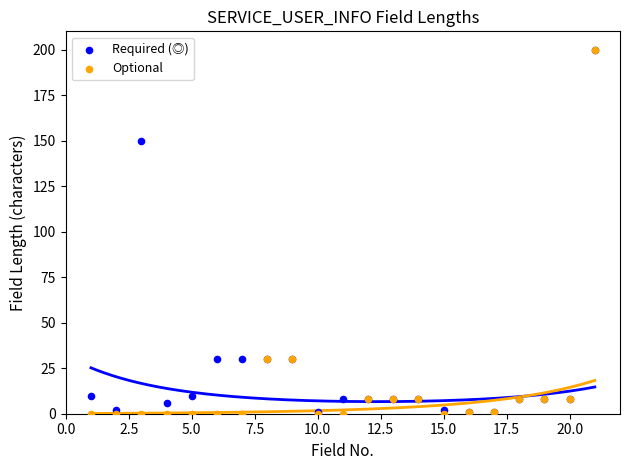

Across all series, what Y value is closest to 100?

150